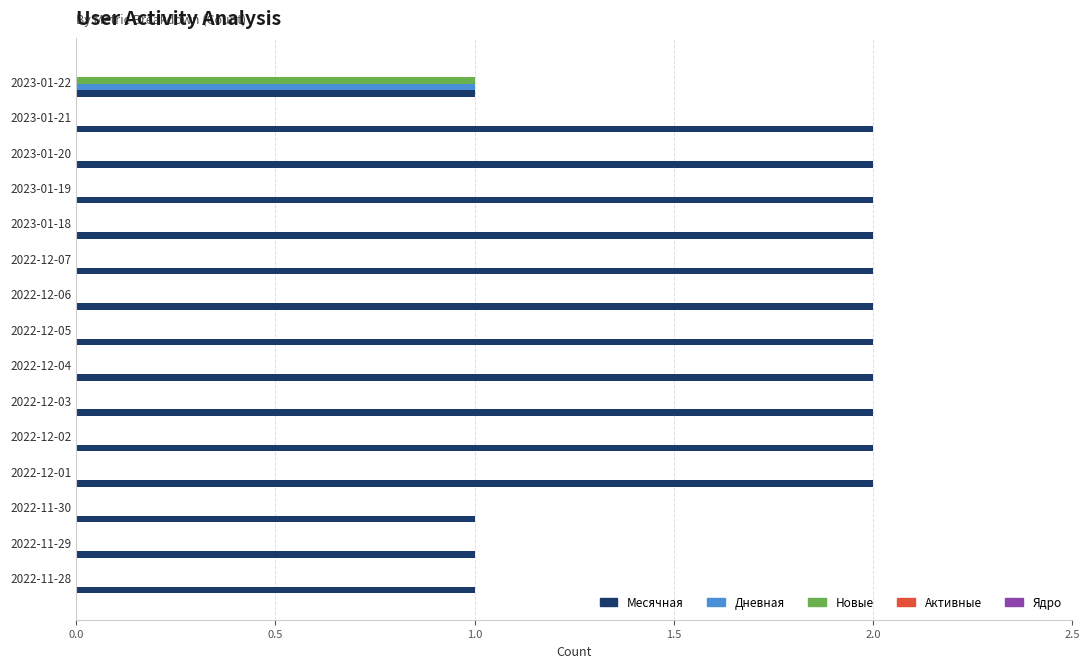

What is the sum of the Месячная values at 2022-12-01 and 2023-01-22?

3